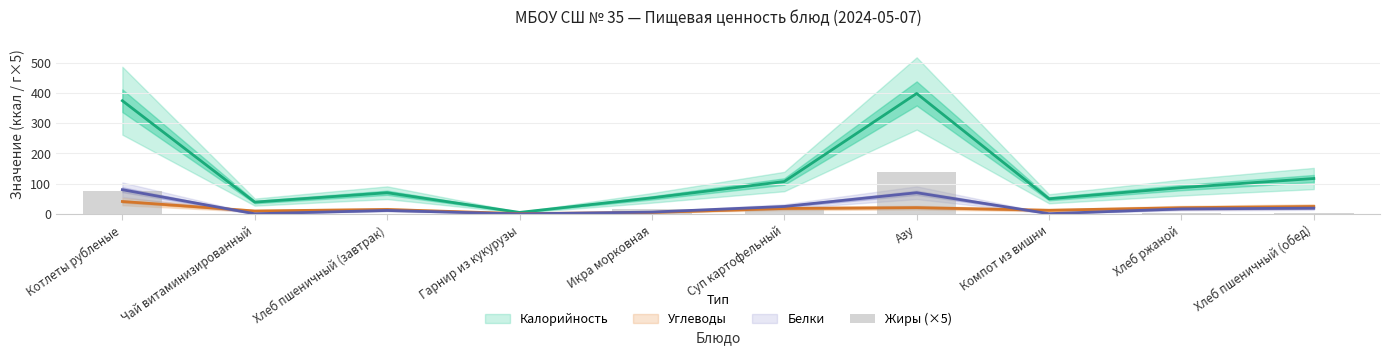

Count the number of values greater than 3.

4